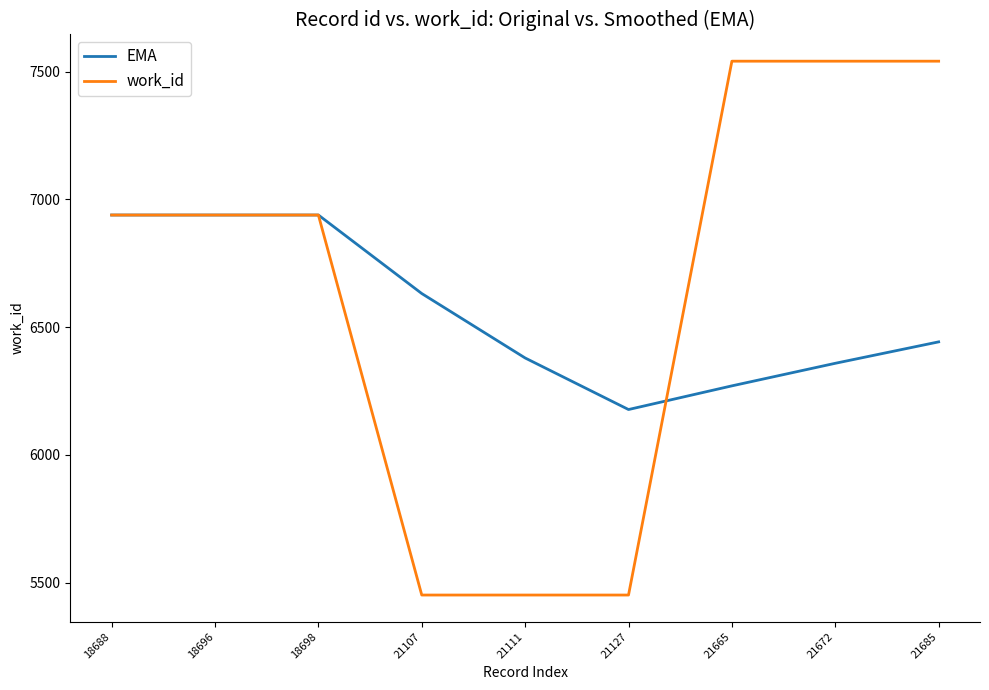

How many categories are shown in the chart?

9